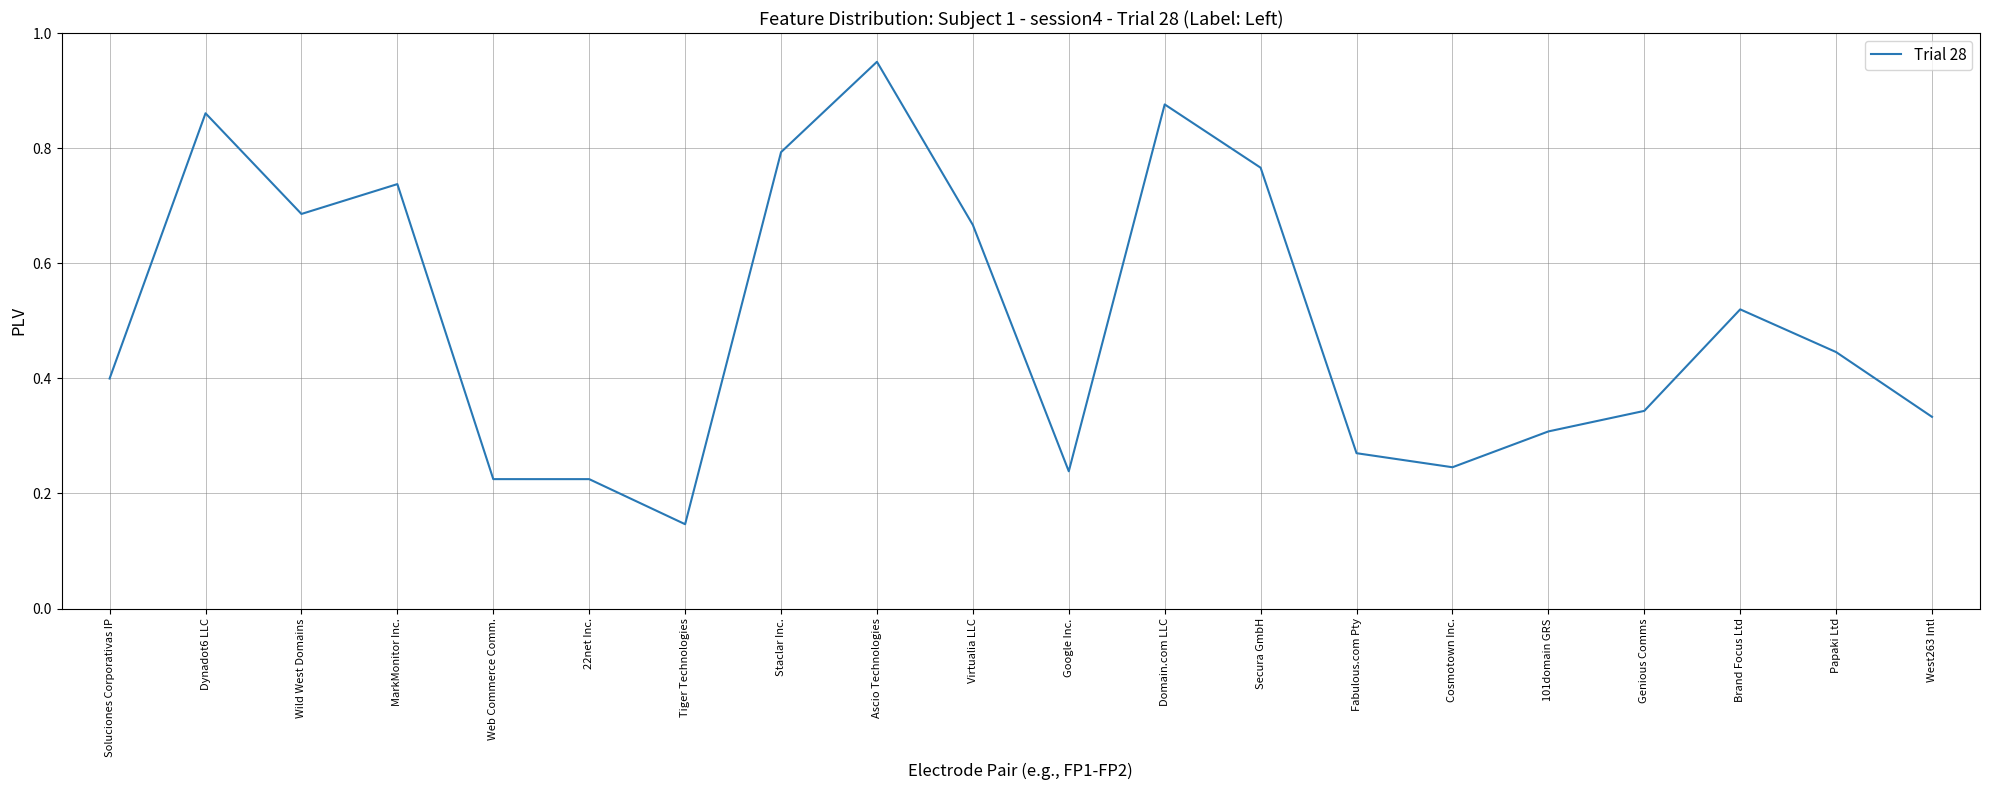

How many lines are shown in the chart?

1